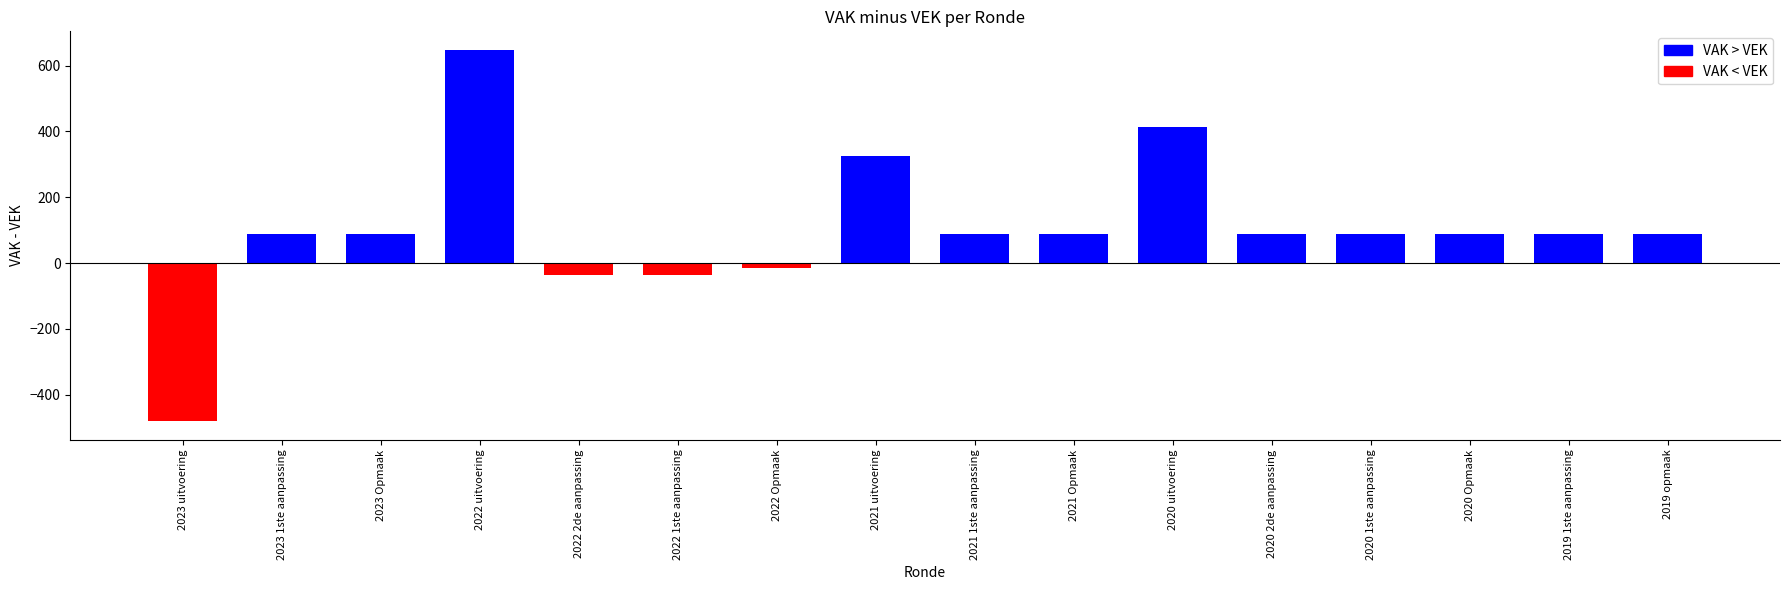

Does the chart contain any negative values?

Yes